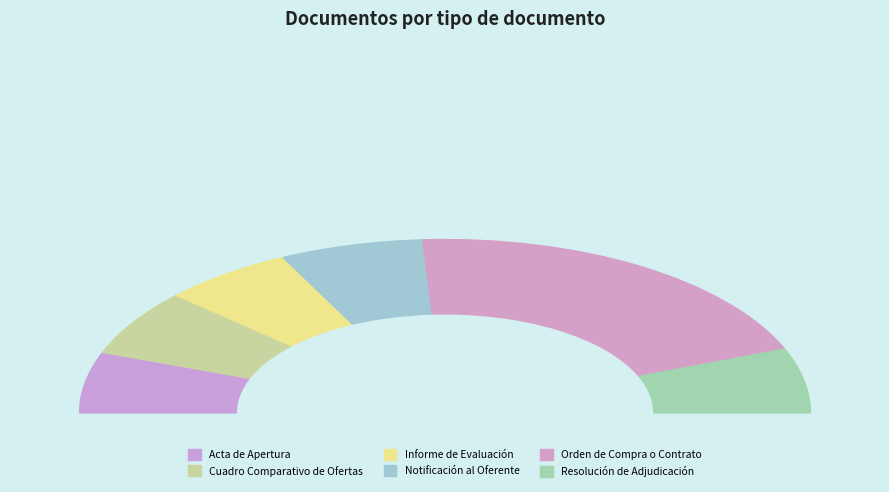

How many slices are in this pie chart?

6